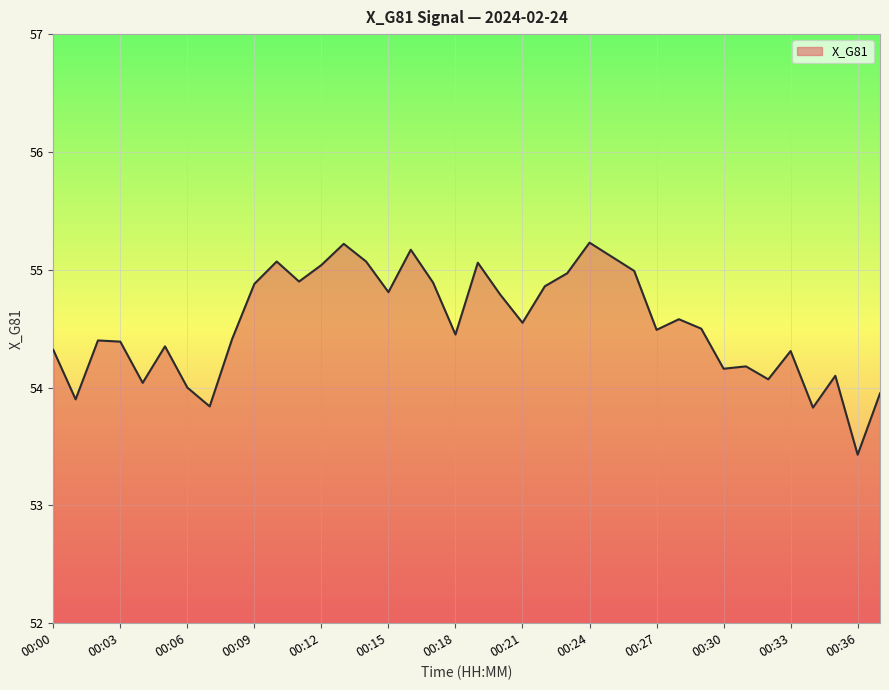

What is the difference between the maximum and minimum values?

1.8